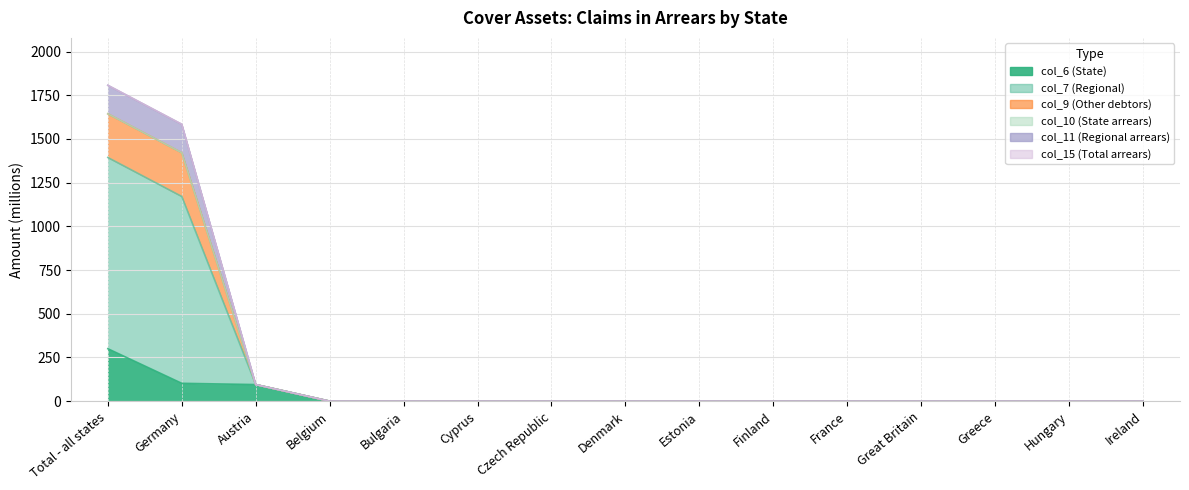

Which series has the largest total across all categories?

col_7 (Regional)